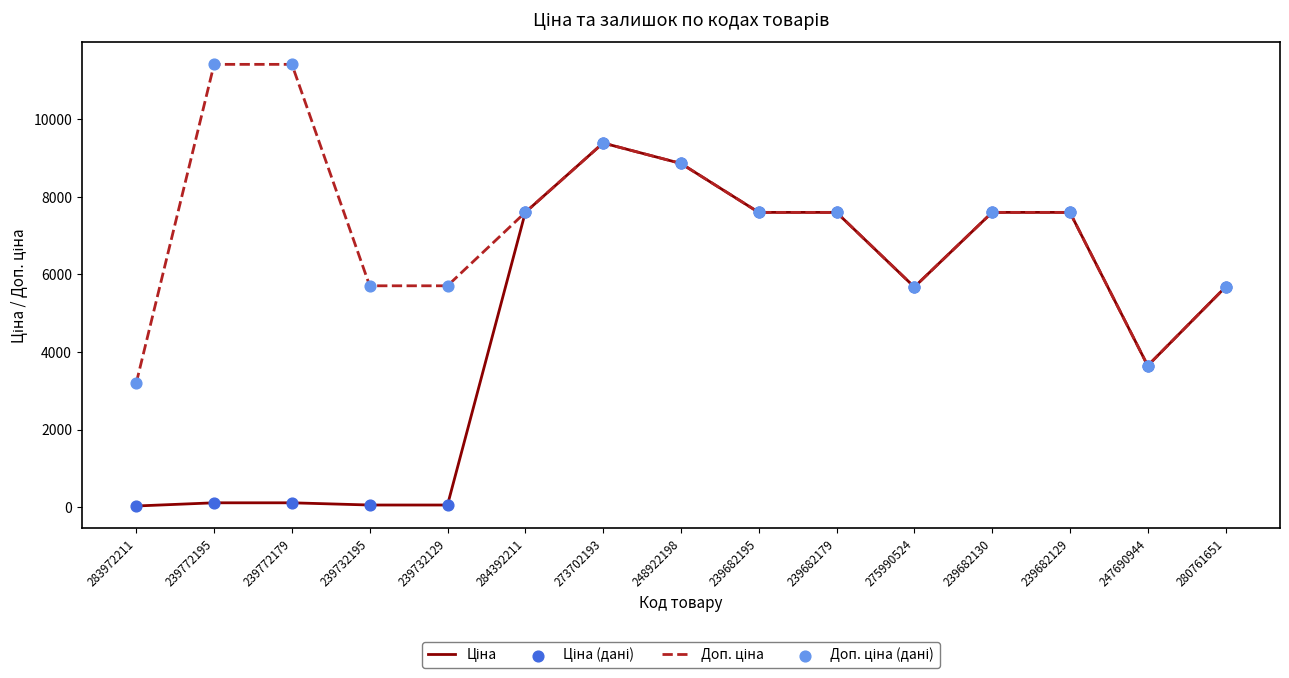

At how many categories does at least one series exceed 6130?

9